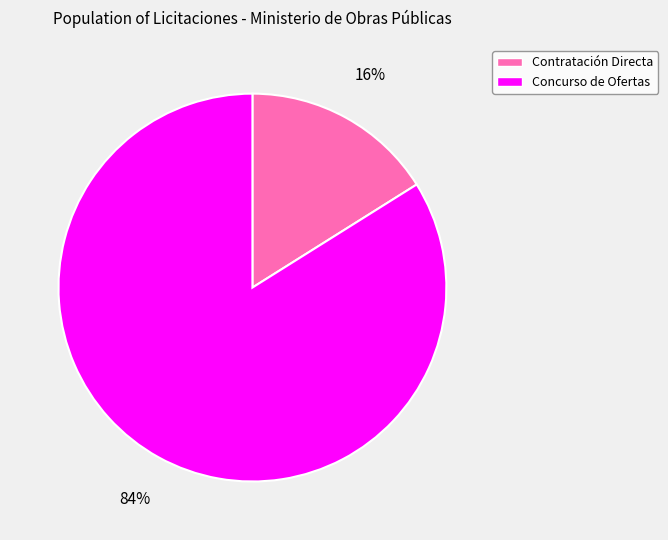

To the nearest percent, what is the difference between the largest and smallest slice percentages?

68%